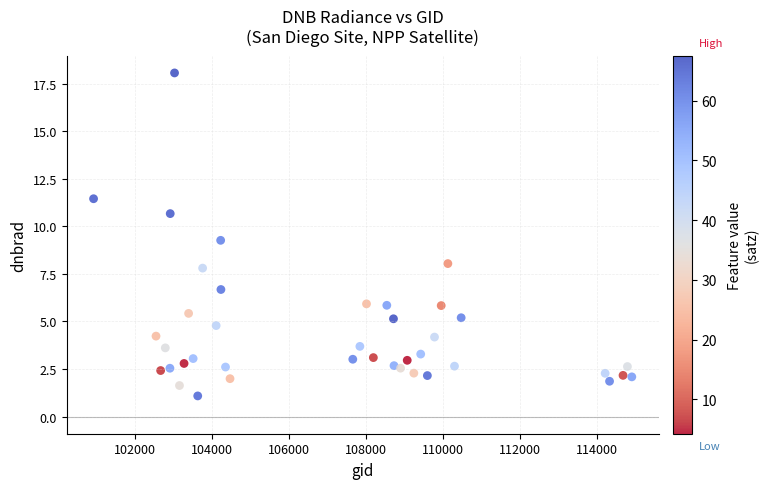

What Y value in the scatter plot is closest to 9?

9.3